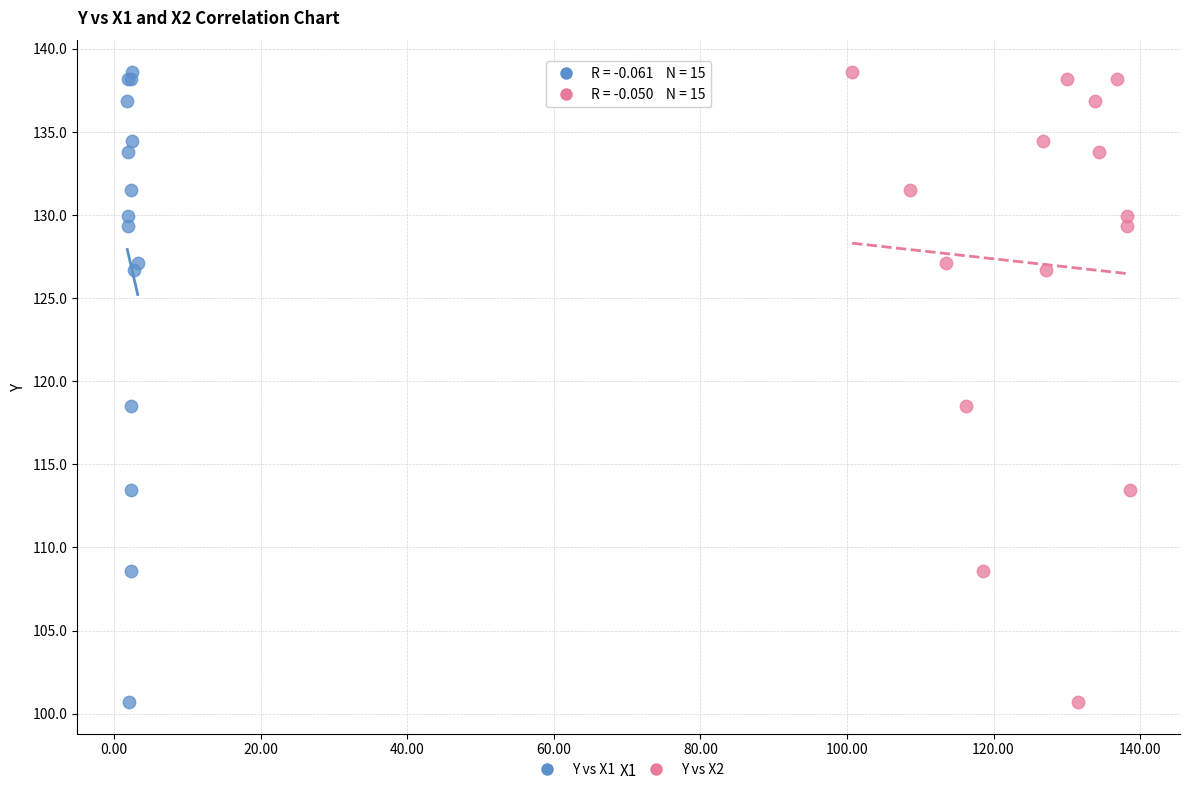

What are all the series names shown in the legend?

Y vs X1, Y vs X2